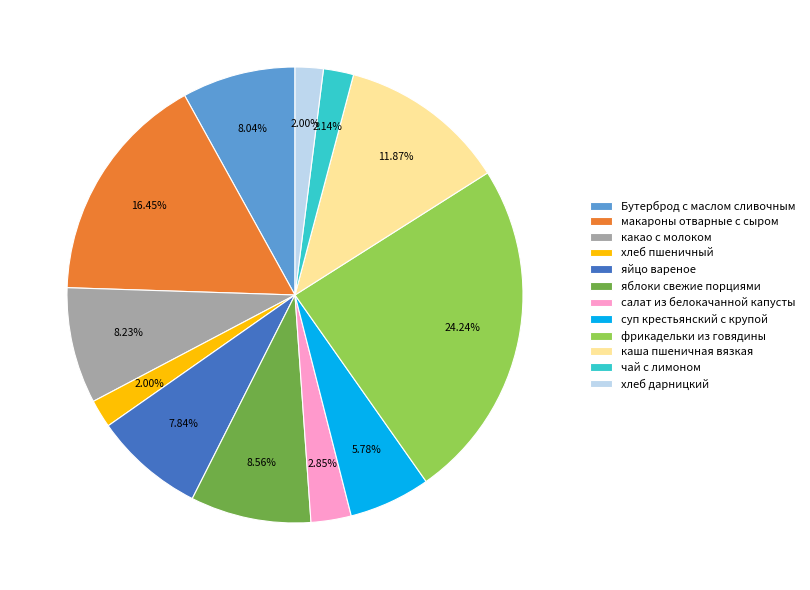

Approximately how many times larger is the value at чай с лимоном compared to хлеб дарницкий?

1.1